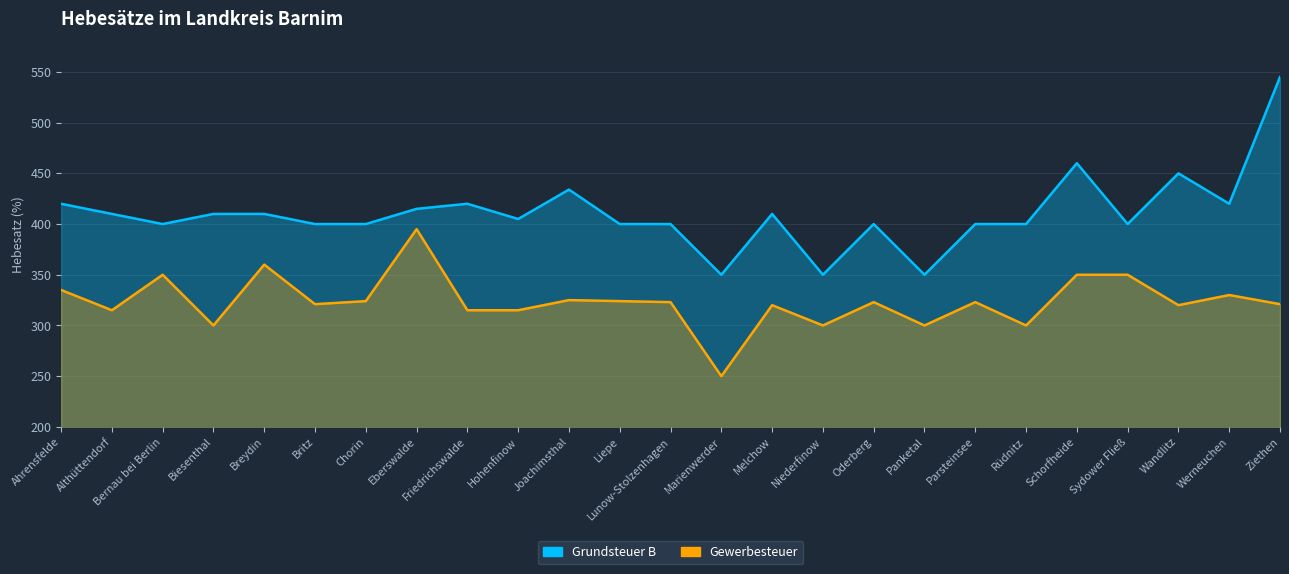

Rank the categories by Gewerbesteuer value from lowest to highest.

Marienwerder, Biesenthal, Niederfinow, Panketal, Rüdnitz, Althüttendorf, Friedrichswalde, Hohenfinow, Melchow, Wandlitz, Britz, Ziethen, Lunow-Stolzenhagen, Oderberg, Parsteinsee, Chorin, Liepe, Joachimsthal, Werneuchen, Ahrensfelde, Bernau bei Berlin, Schorfheide, Sydower Fließ, Breydin, Eberswalde